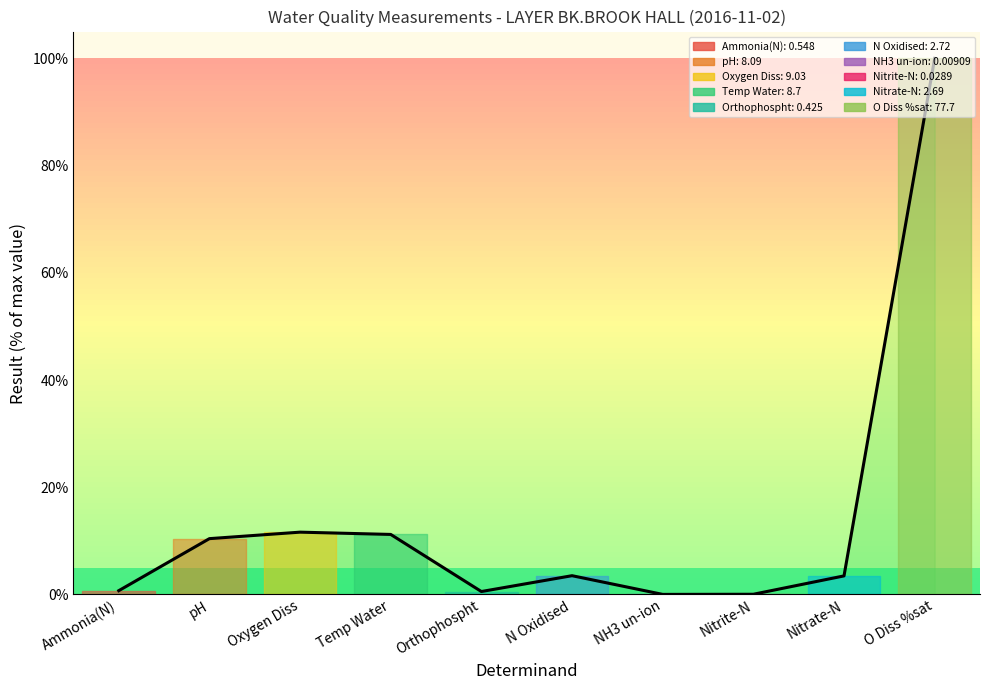

Which label corresponds to the smallest value in the chart?

NH3 un-ion